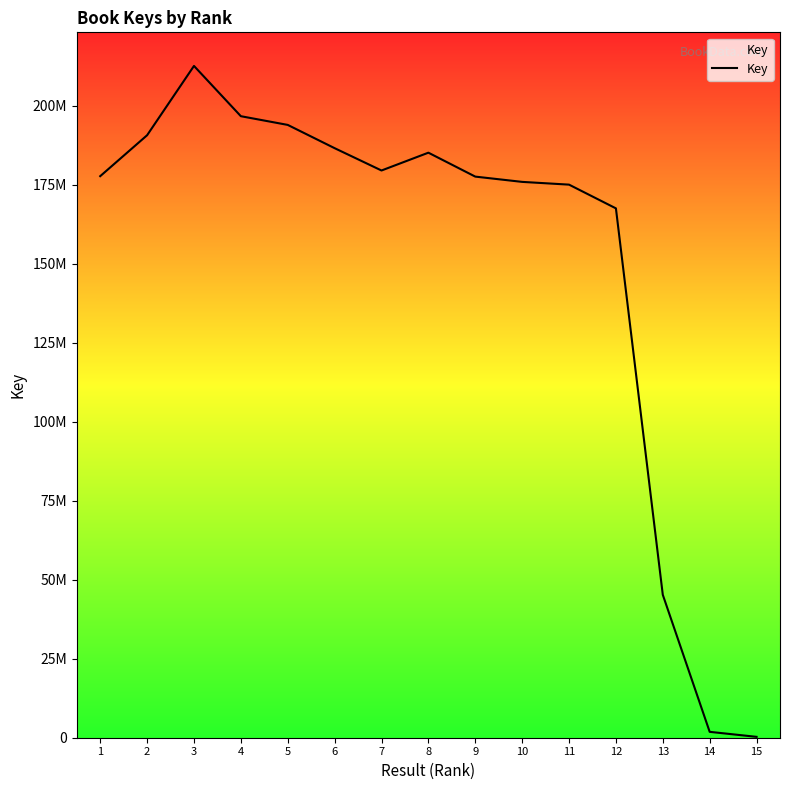

Does the chart have visible grid lines?

No